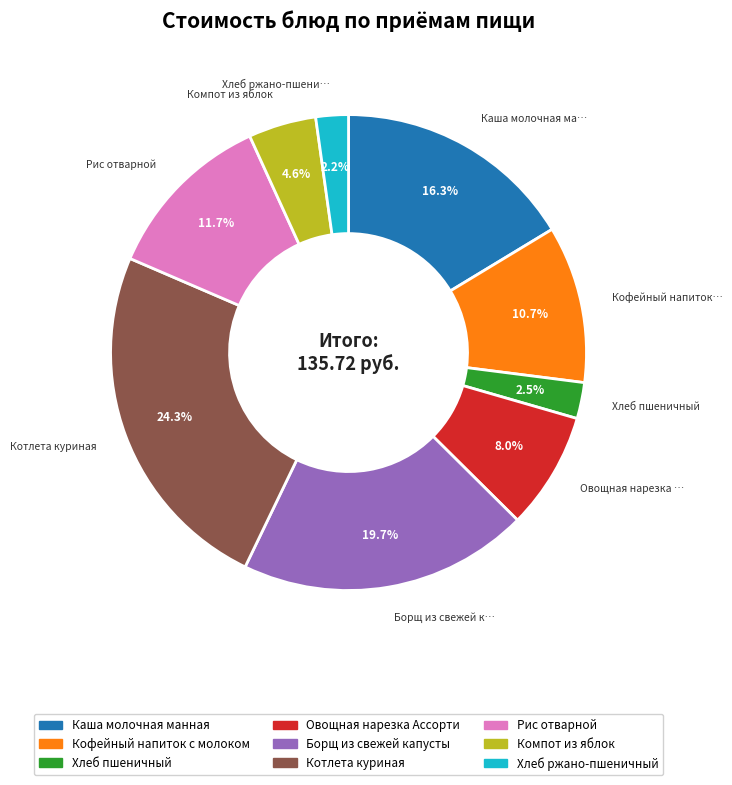

Which slice is the largest?

Котлета куриная